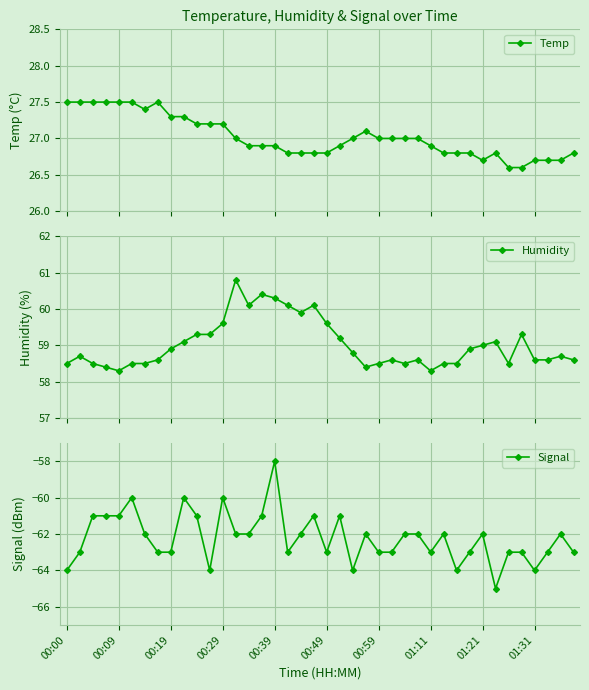

Count the number of categories in the chart.

40